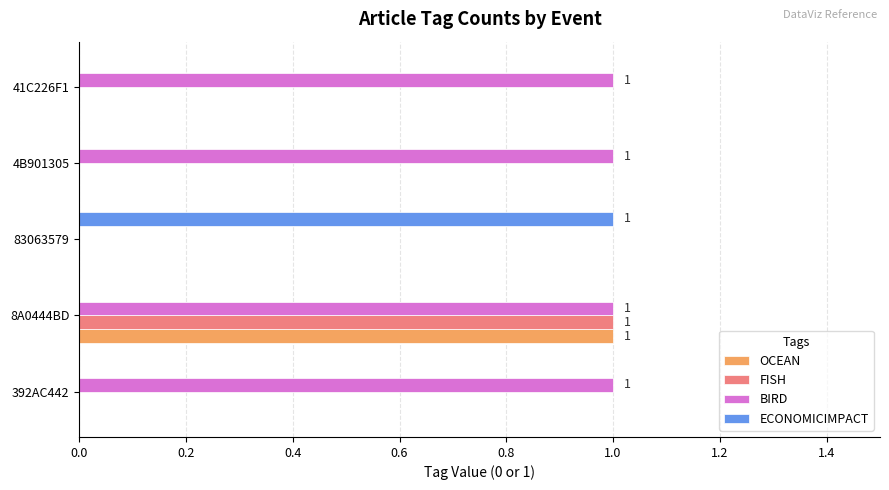

What is the total value across all series at 8A0444BD?

3